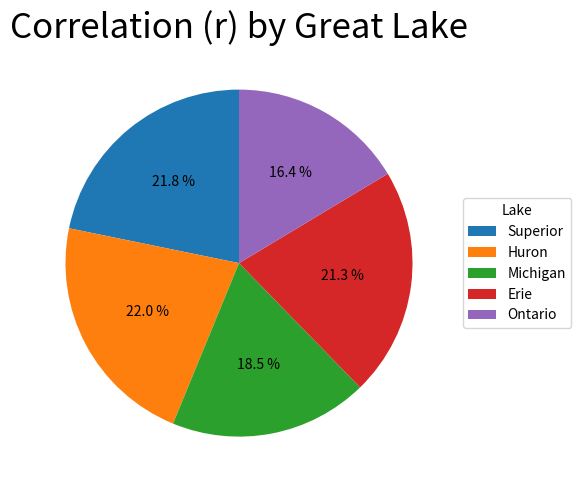

What is the total percentage of Huron and Erie?

43.3%